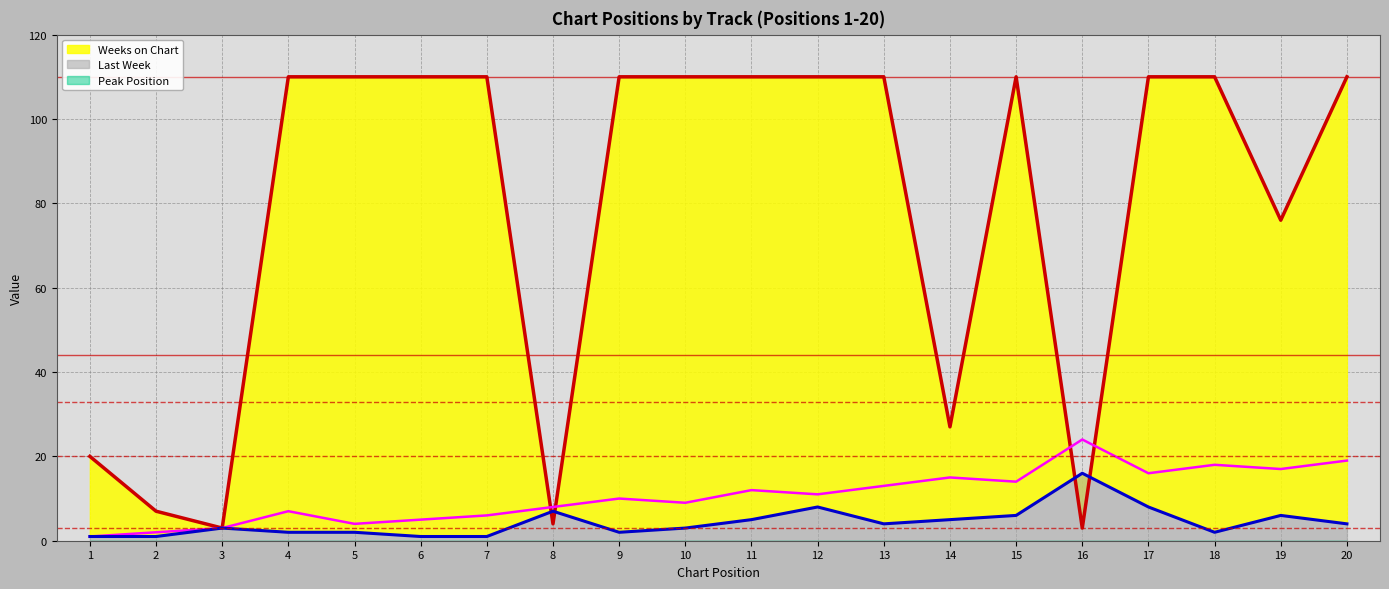

Which series has the widest spread of values?

Weeks on Chart